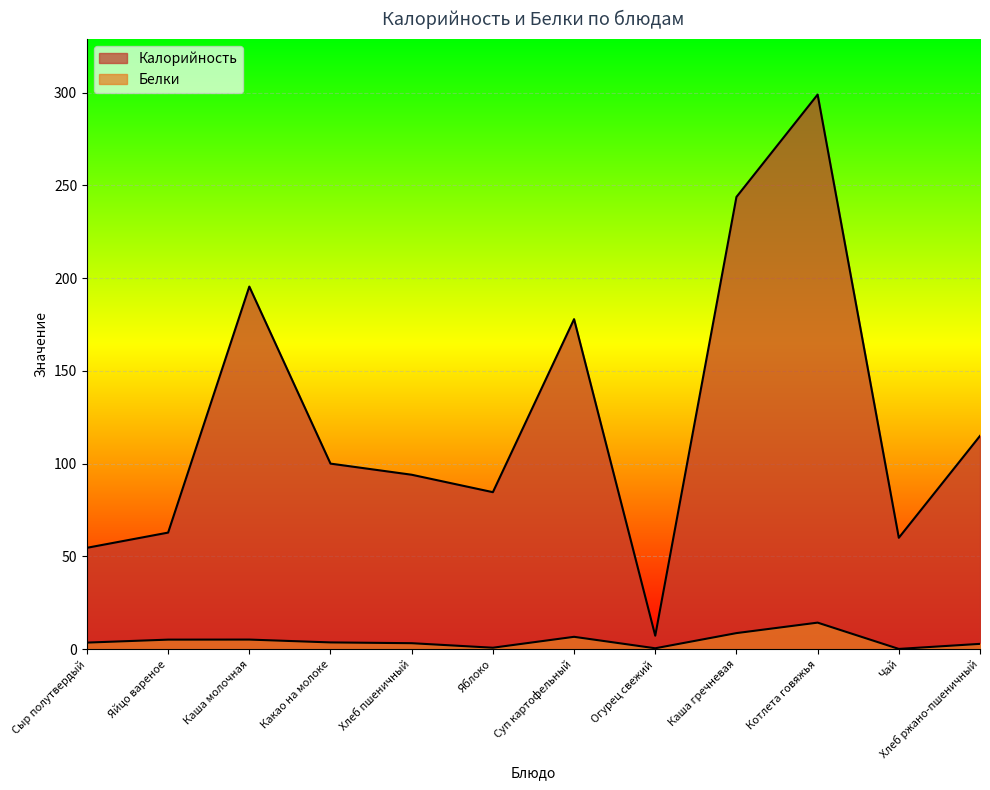

What is the difference between the second highest and second lowest values in the Калорийность series?

189.2